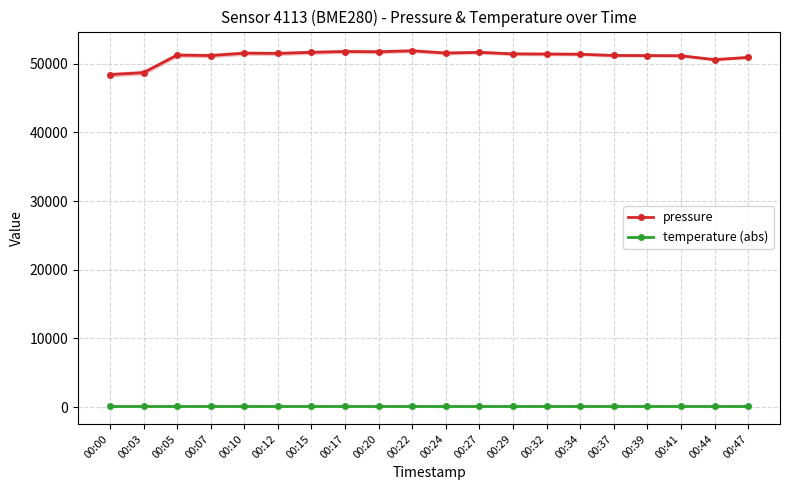

What is the difference between the second highest and minimum values in the pressure series?

3368.6